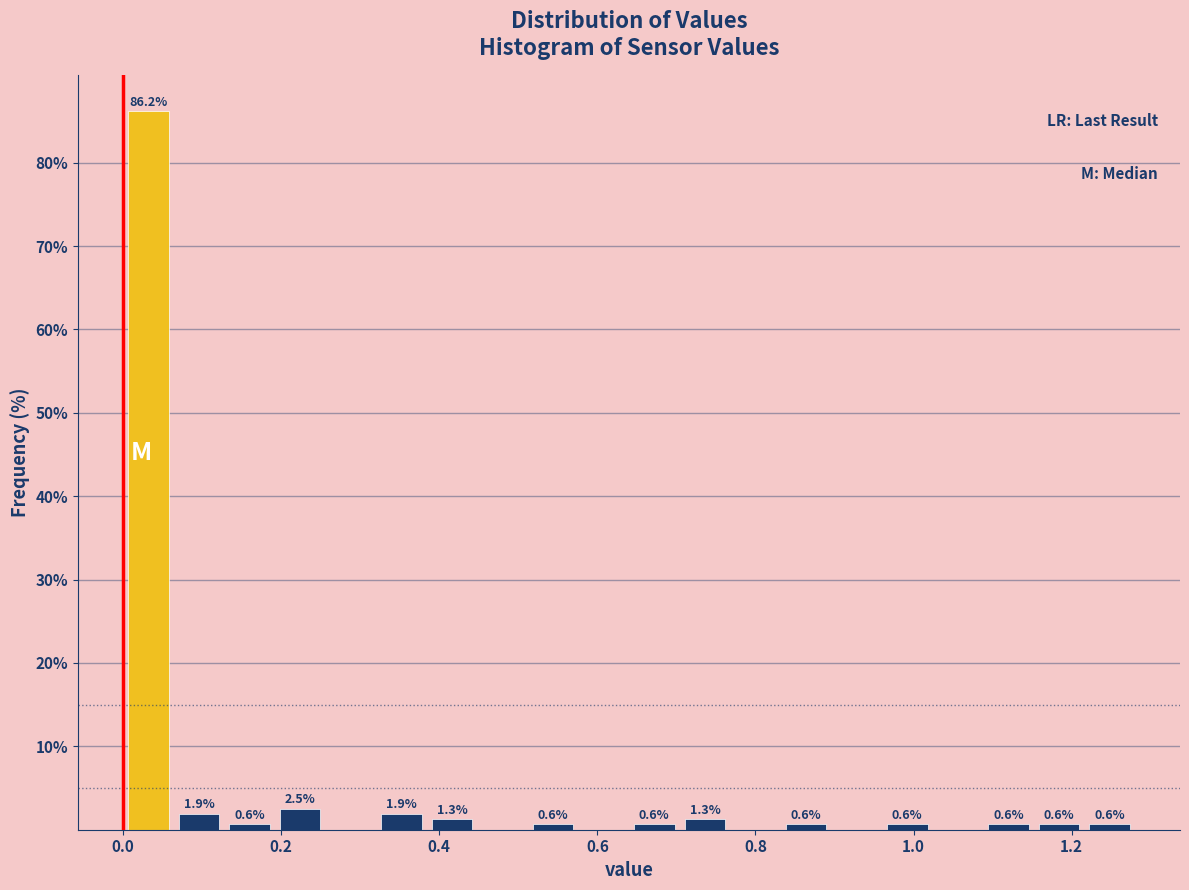

Around what value on the x-axis is the tallest bar? Give the approximate position of its centre, as read against the axis.

0.04